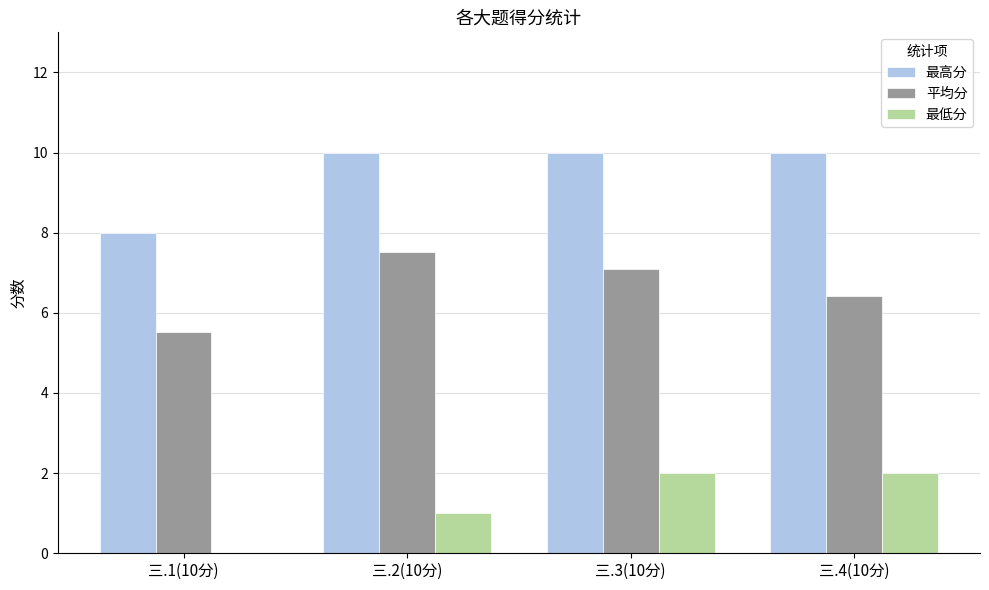

What is the sum of the 最高分 values at 三.3(10分) and 三.1(10分)?

18.0